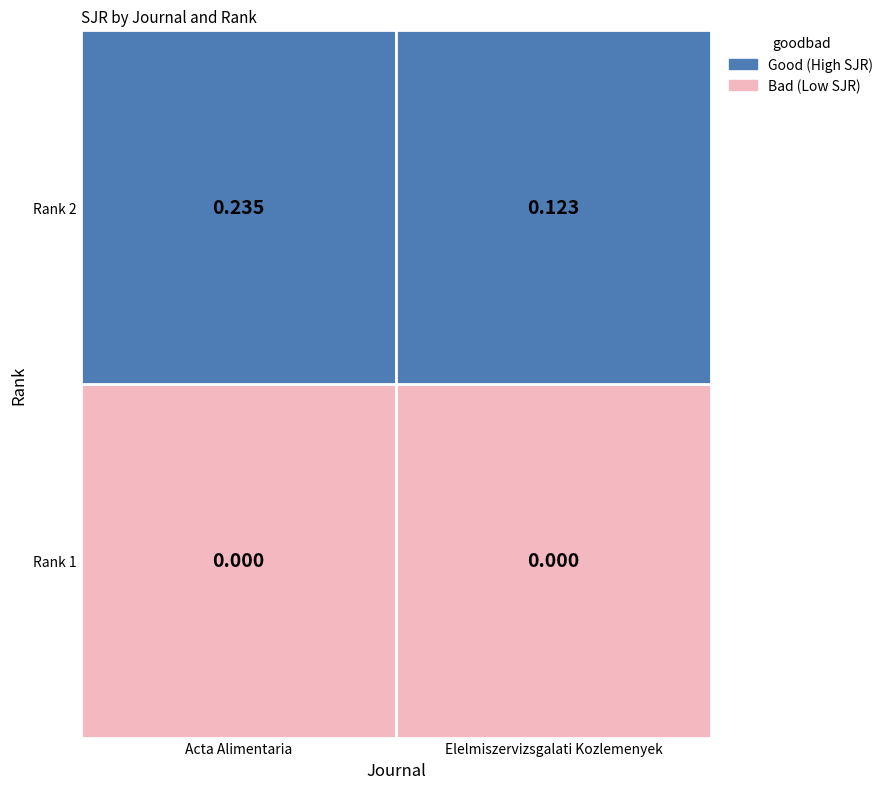

Rank the categories by Acta Alimentaria value from lowest to highest.

Rank 1, Rank 2